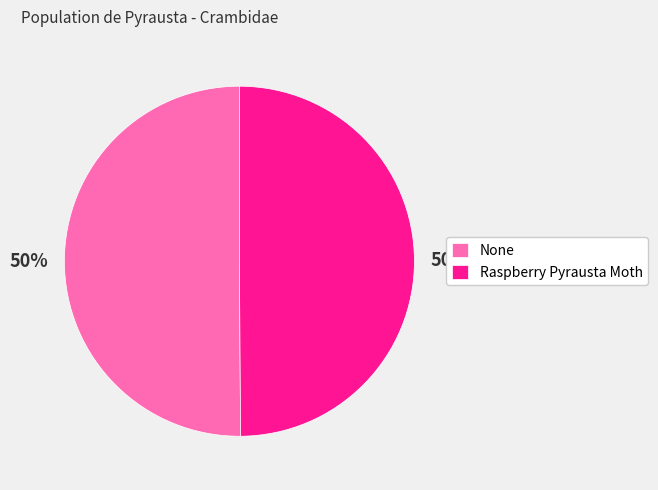

Is it true that Raspberry Pyrausta Moth is 44% of the pie?

False